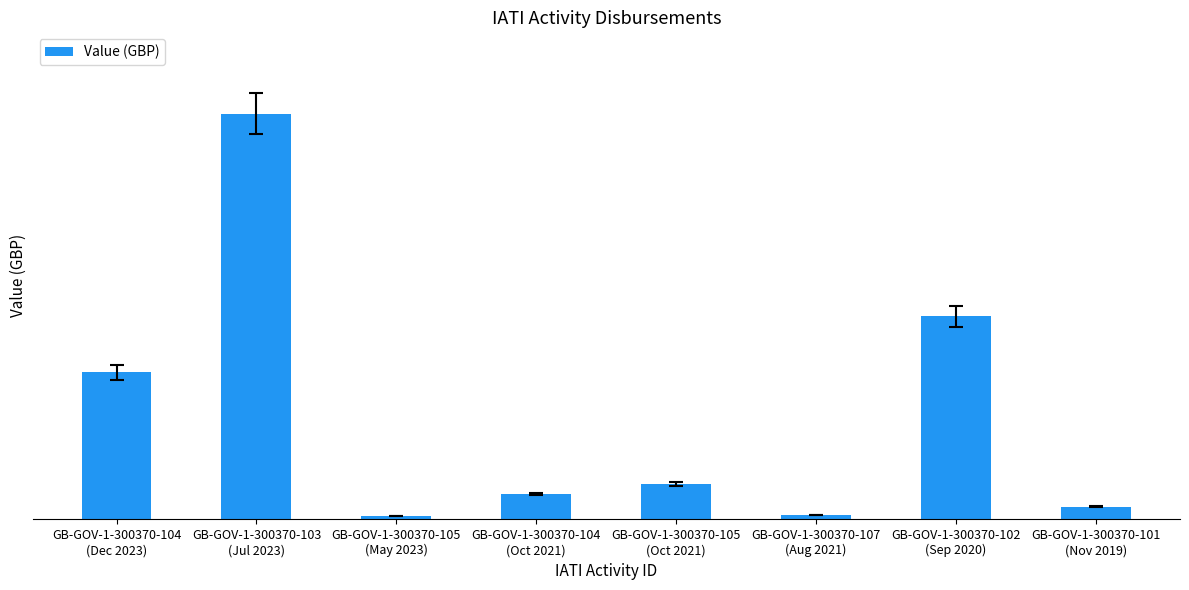

Approximately how many times larger is the value at GB-GOV-1-300370-104
(Oct 2021) compared to GB-GOV-1-300370-101
(Nov 2019)?

2.0